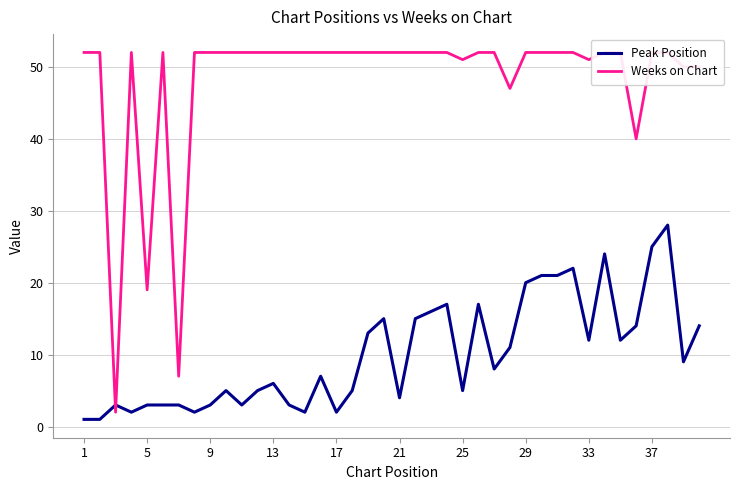

What is the maximum value for Peak Position?

28